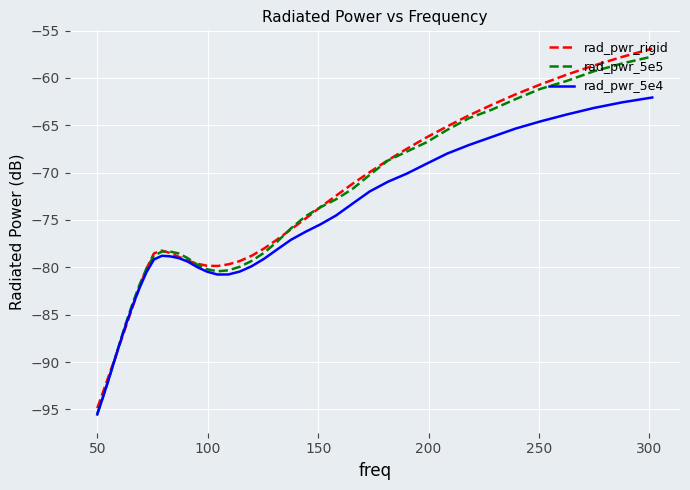

Which series has the widest spread of values?

rad_pwr_rigid